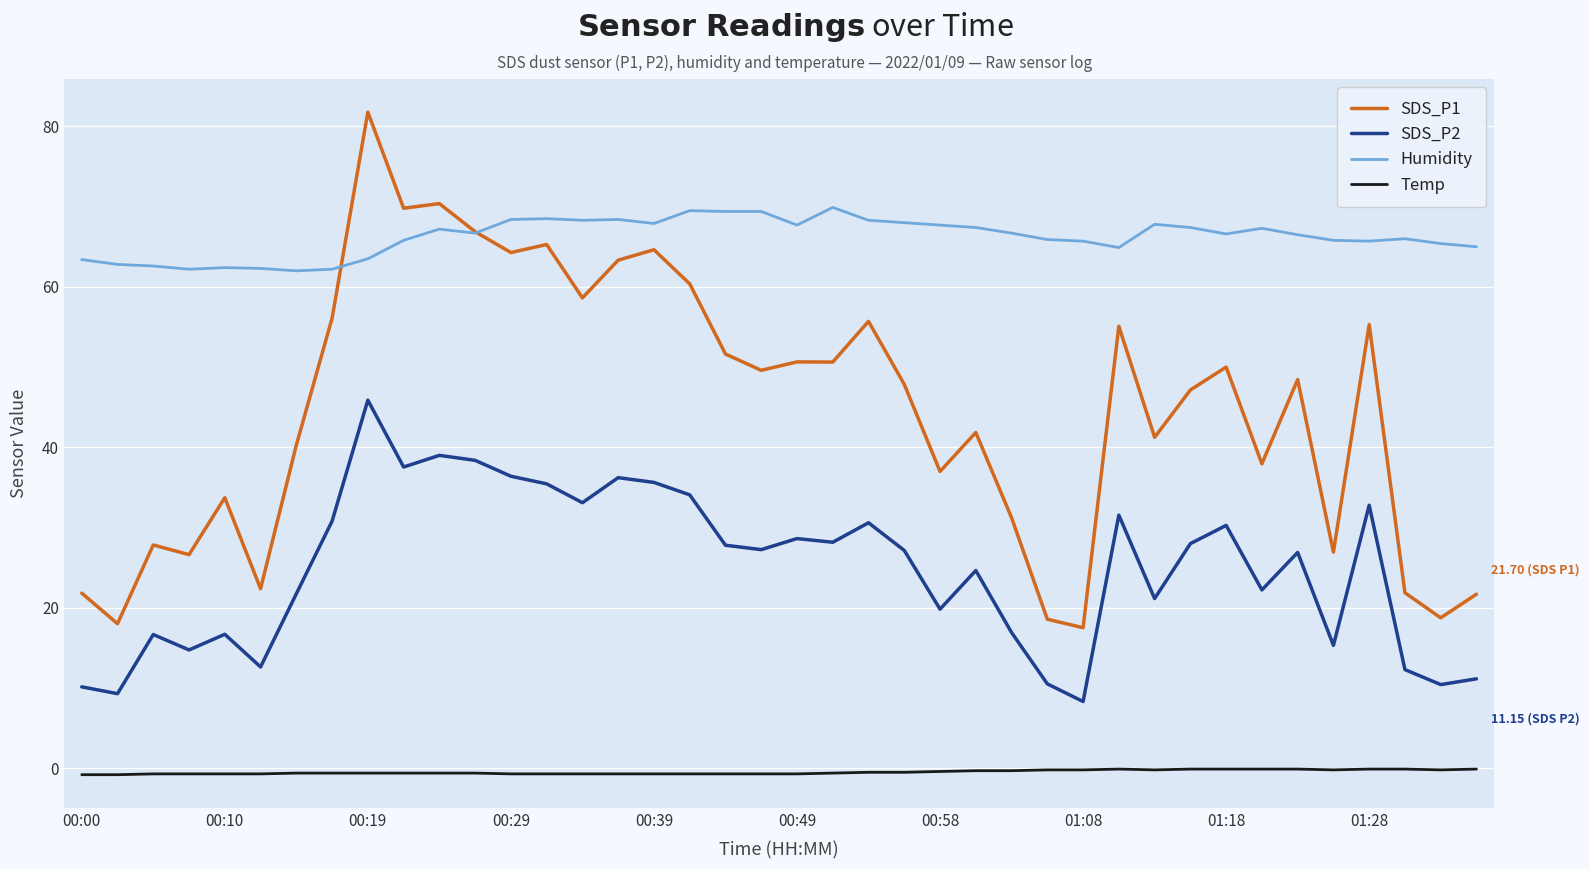

Count the number of data series in this chart.

4